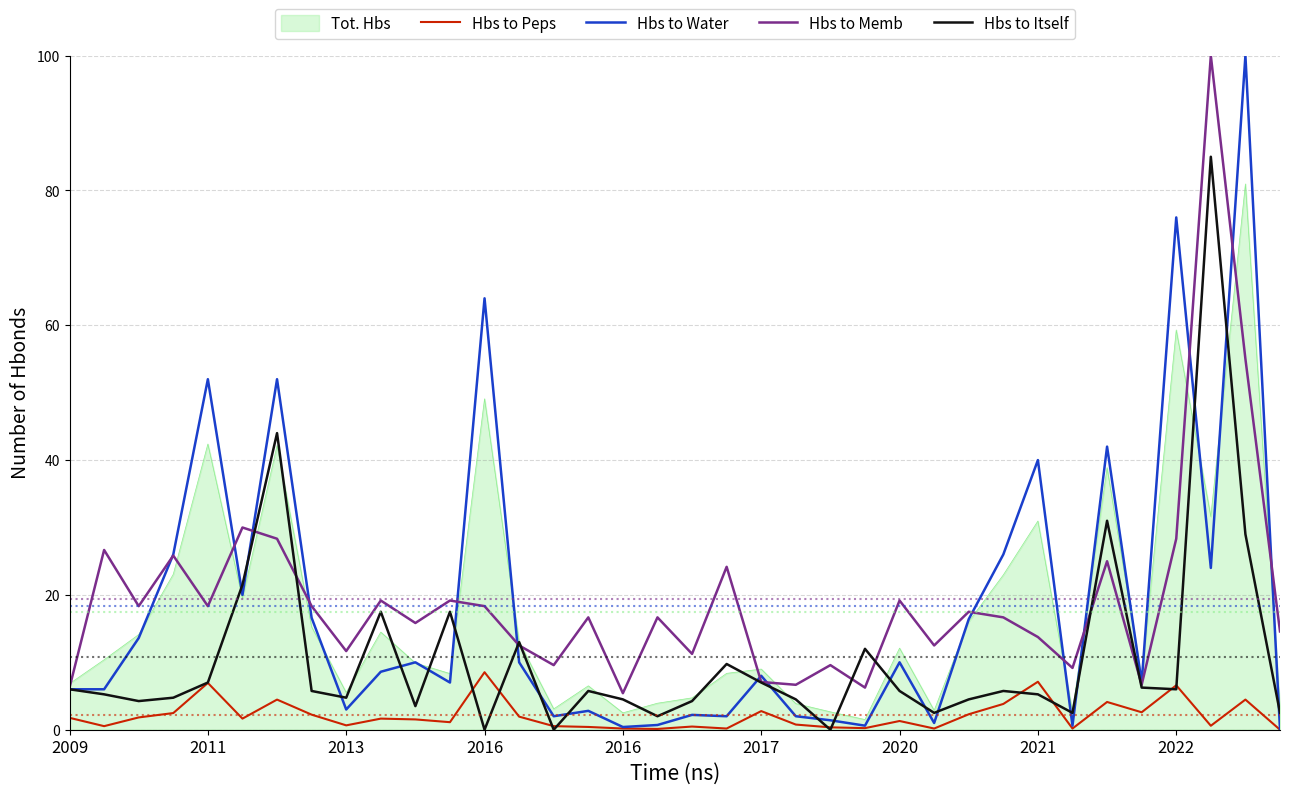

How many series are shown in this chart?

5